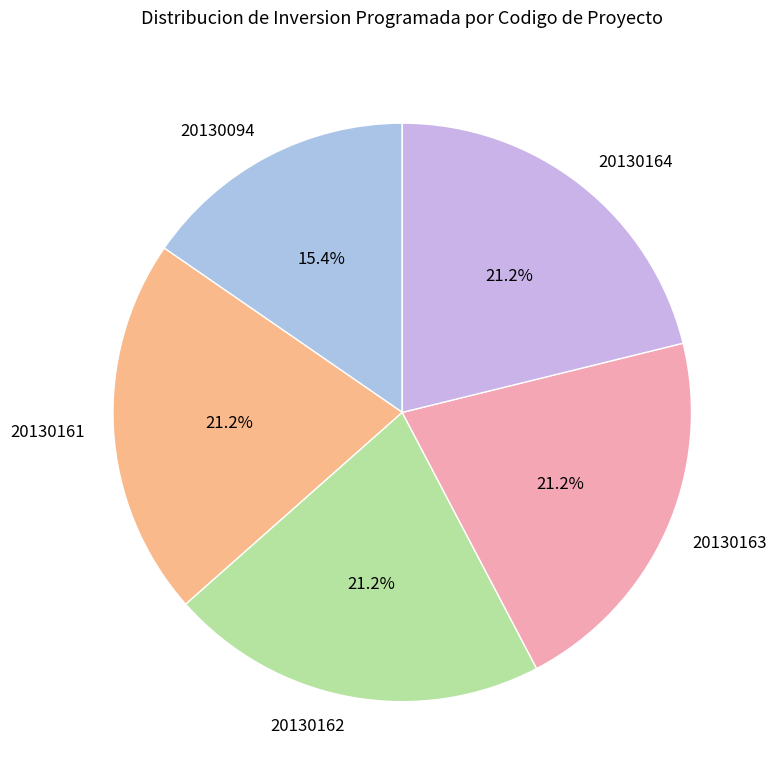

To the nearest percent, what is the average slice percentage?

20%